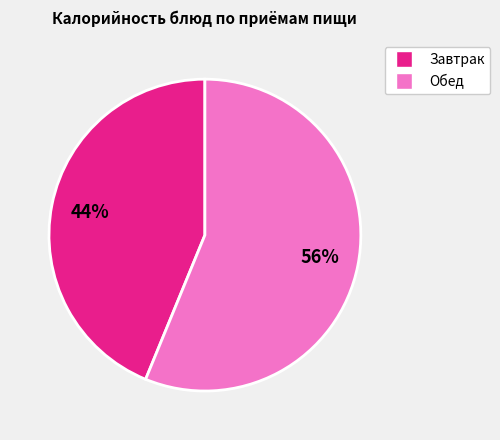

To the nearest percent, what is the difference between the largest and smallest slice percentages?

12%